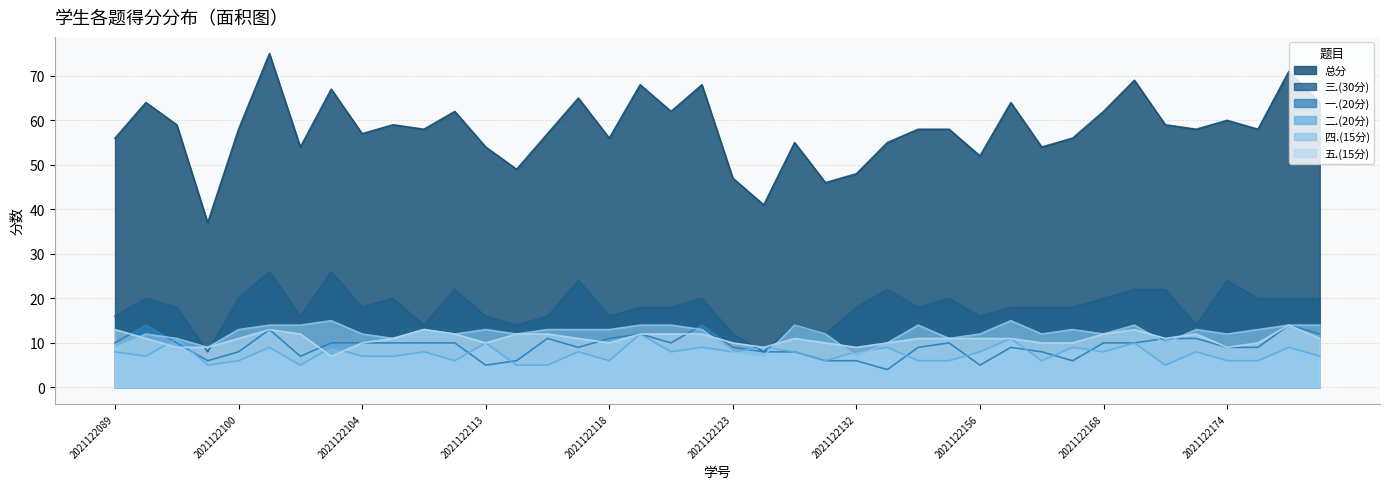

How many data points in 二.(20分) are above 8?

12